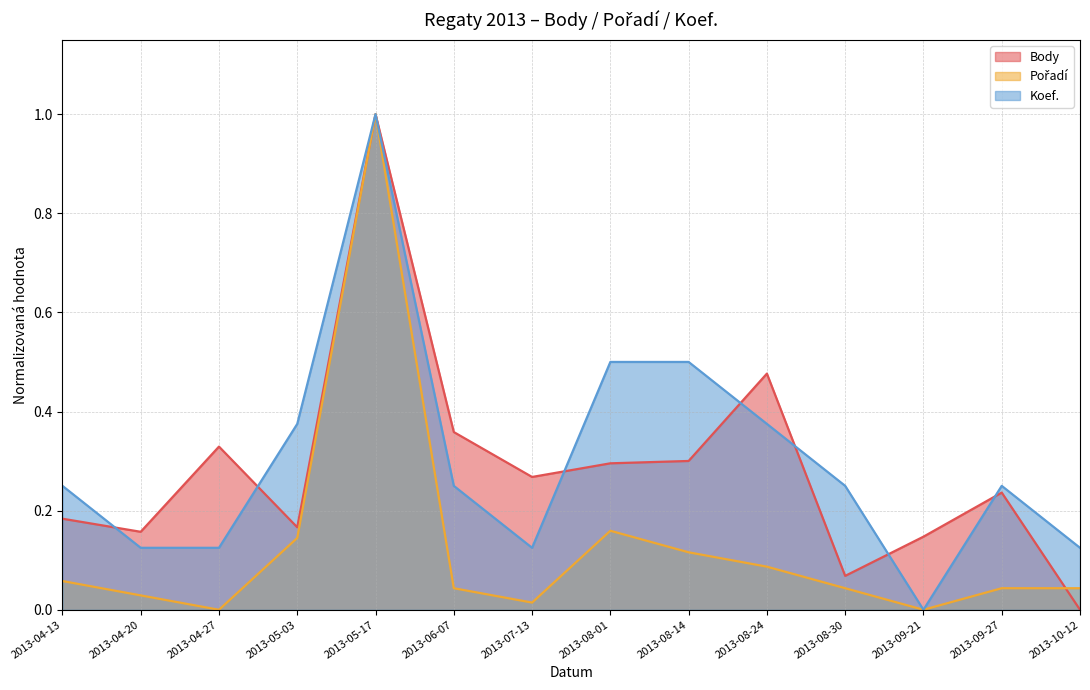

Between which two adjacent categories do Pořadí and Body first intersect?

2013-09-27 and 2013-10-12